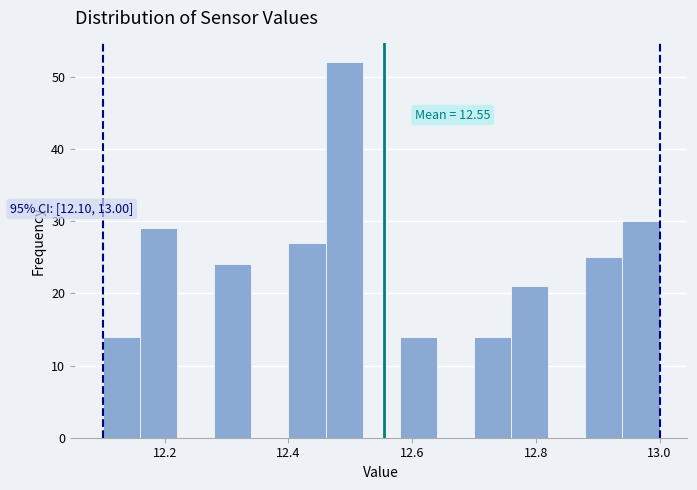

Around what value on the x-axis is the tallest bar? Give the approximate position of its centre, as read against the axis.

12.50